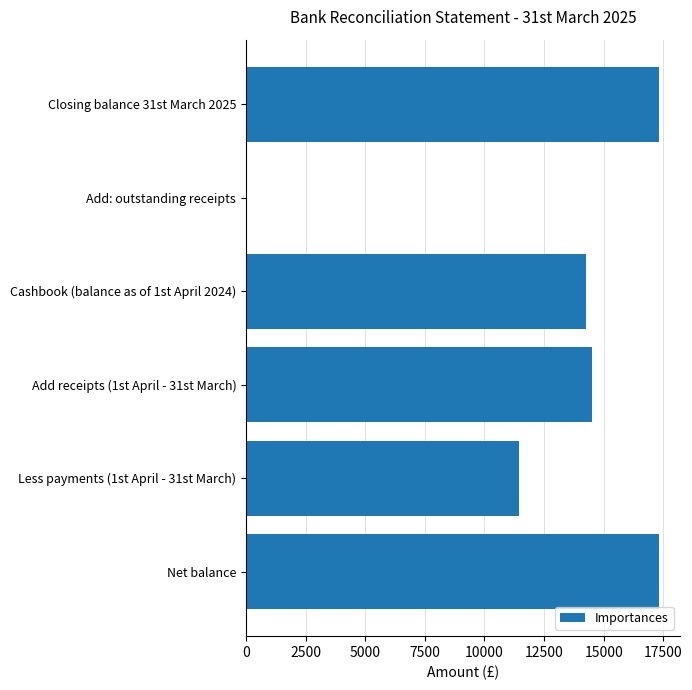

Are the bars grouped side by side (vs. stacked)?

No